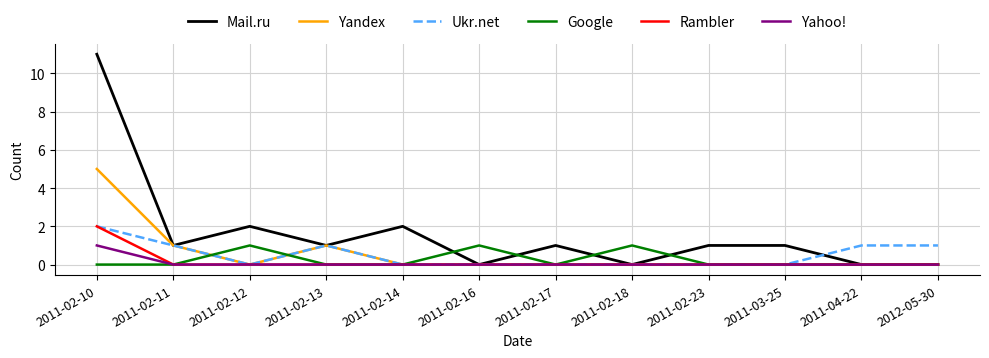

What is the difference between the highest and lowest values at 2011-02-10?

11